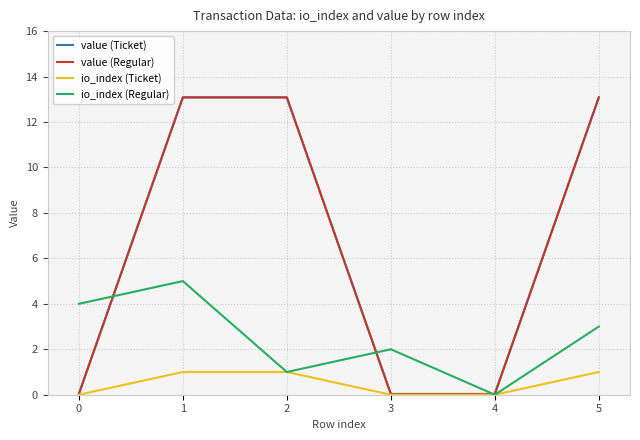

Reading right to left, list all the values displayed in this chart.

value (Ticket): 13.1	0.0	0.0	13.1	13.1	0.0
value (Regular): 13.1	0.0	0.0	13.1	13.1	0.0
io_index (Ticket): 1.0	0.0	0.0	1.0	1.0	0.0
io_index (Regular): 3.0	0.0	2.0	1.0	5.0	4.0